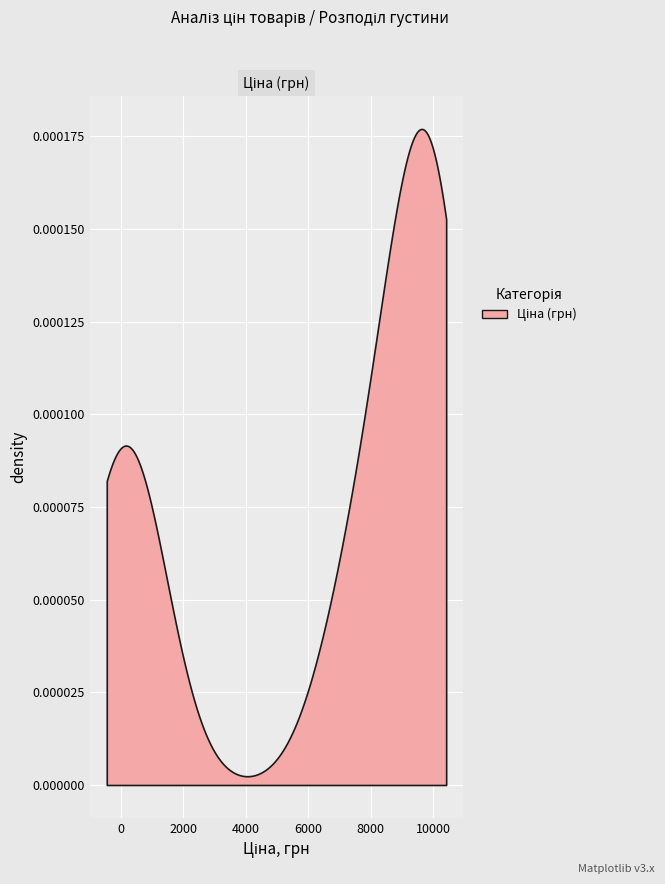

What is the value of the Ціна point at the 17th from the left?

586.0